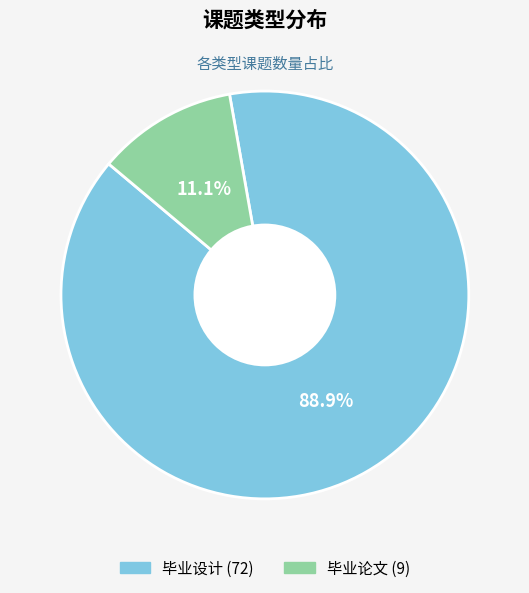

What percentage is the 毕业论文 slice, to the nearest percent?

11%